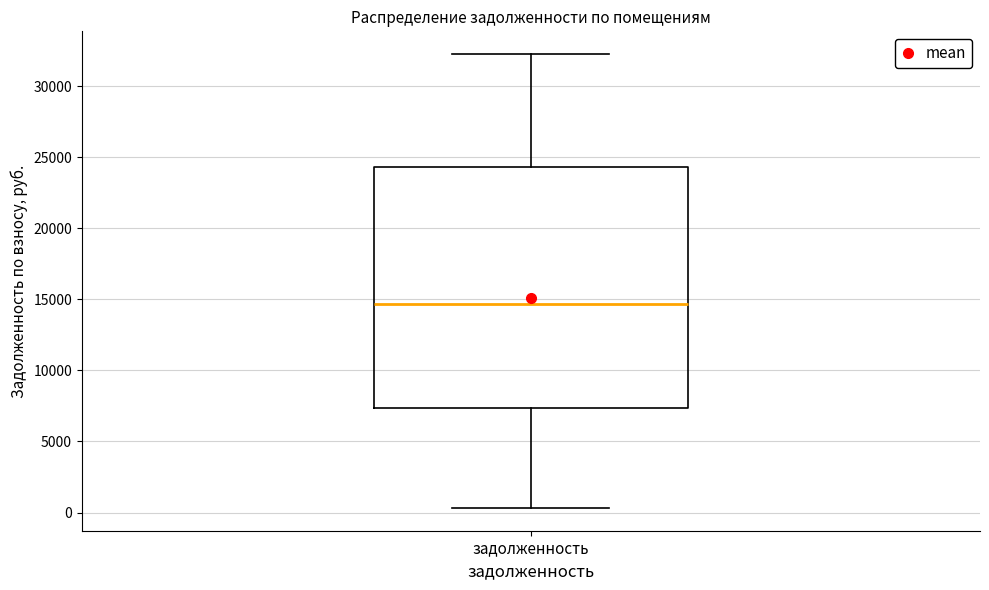

Where is the upper edge of the box for задолженность on the y-axis? The values are not printed on the chart, so give them approximately, as read against the axis.

24500